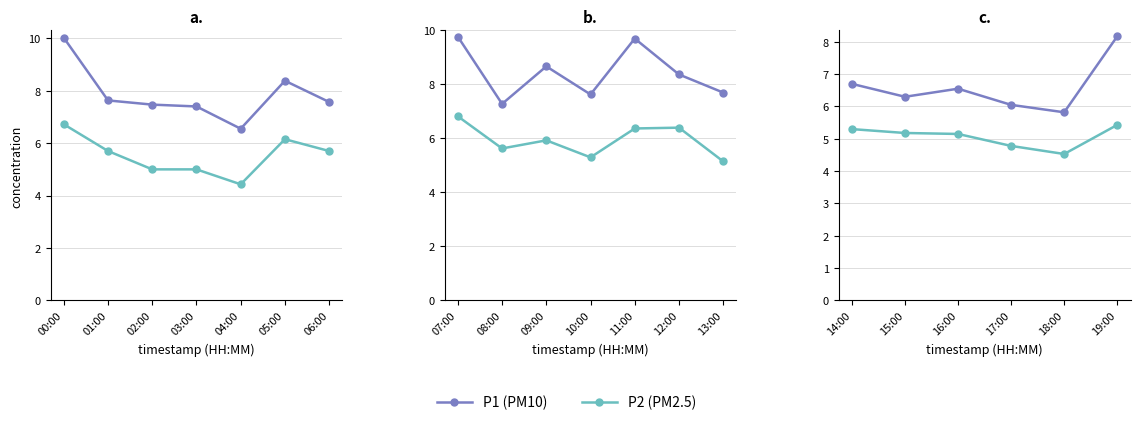

True or false: P1 (PM10) has more than 0 interior local peaks.

True